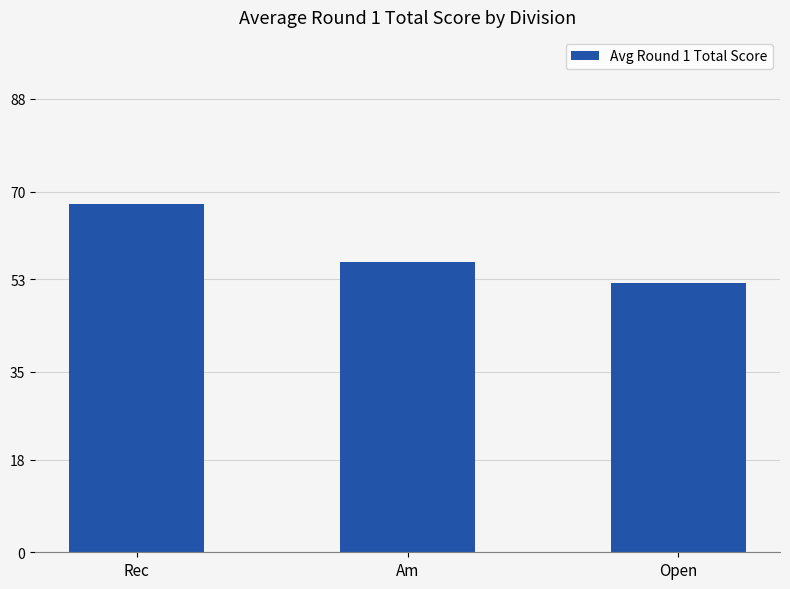

Between Am and Rec, which is larger?

Rec